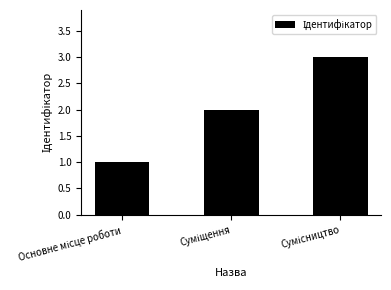

What is the greatest value displayed?

3